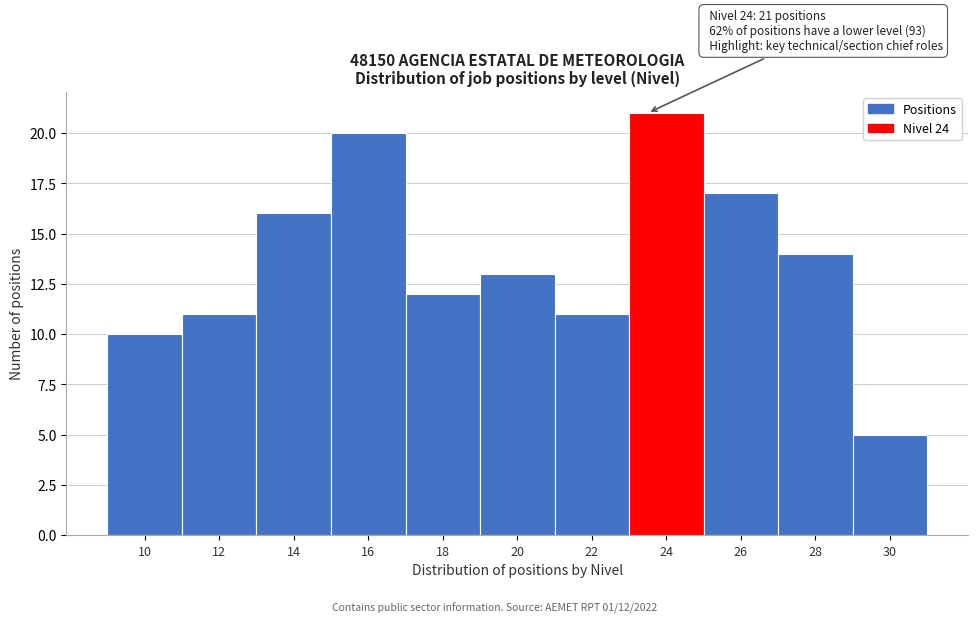

Reading left to right, extract all data points from this chart.

10	11	16	20	12	13	11	21	17	14	5